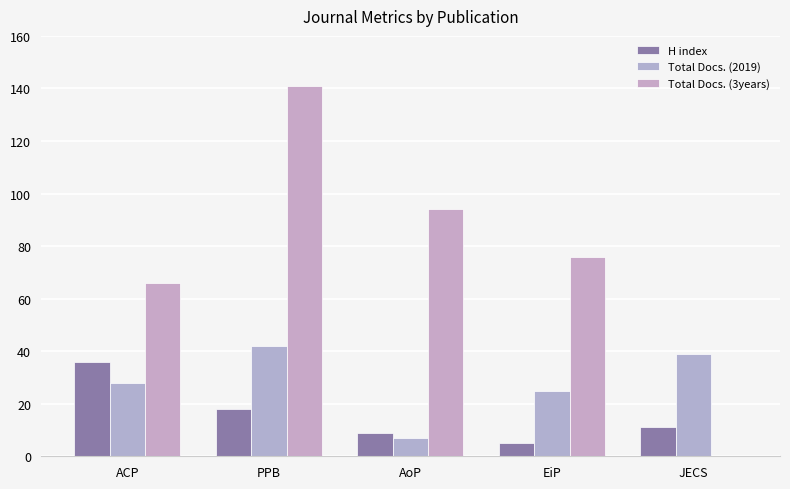

The Total Docs. (3years) series shows 76 at EiP. True or false?

True